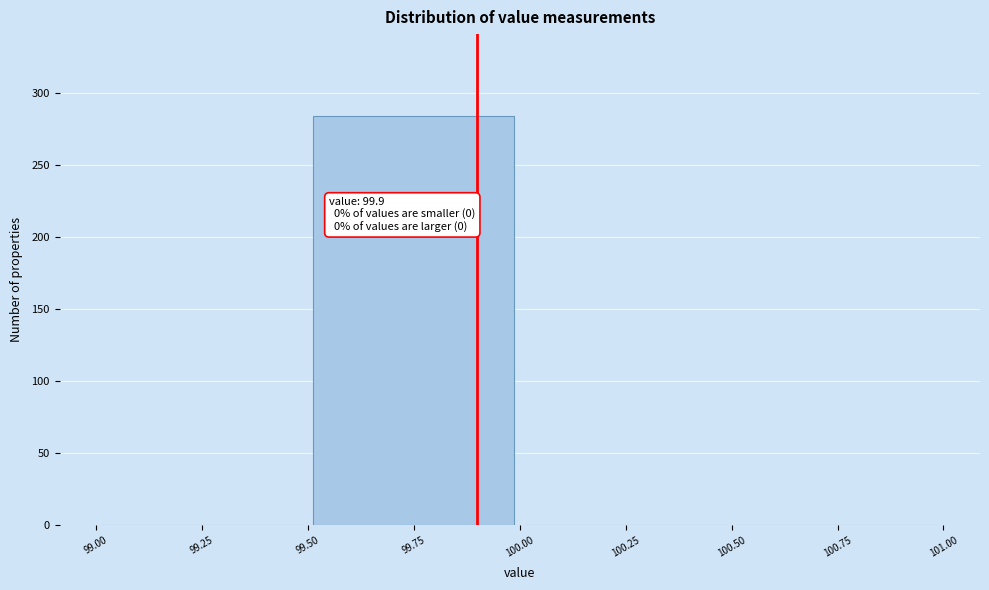

Which range on the x-axis has the tallest bar?

99.50 to 100.00